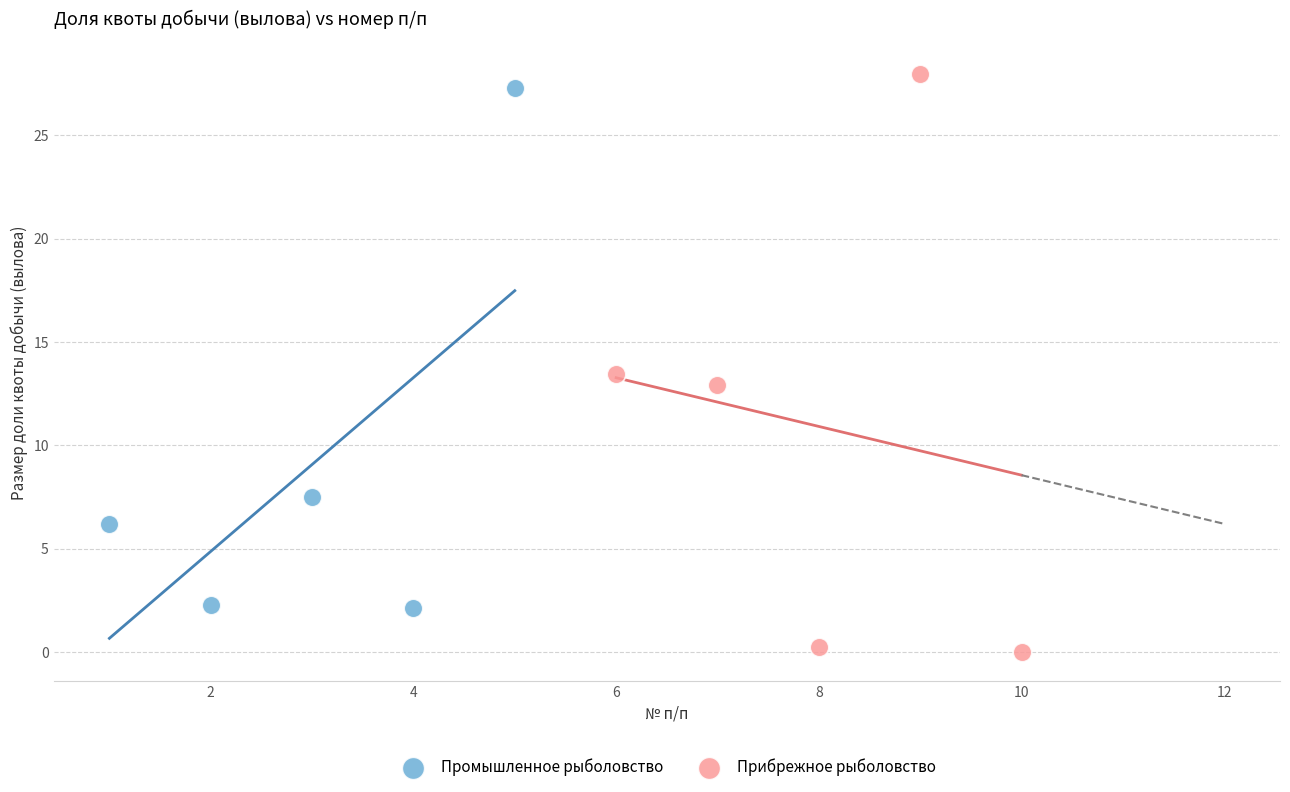

Which series has the widest spread of Y values?

Прибрежное рыболовство